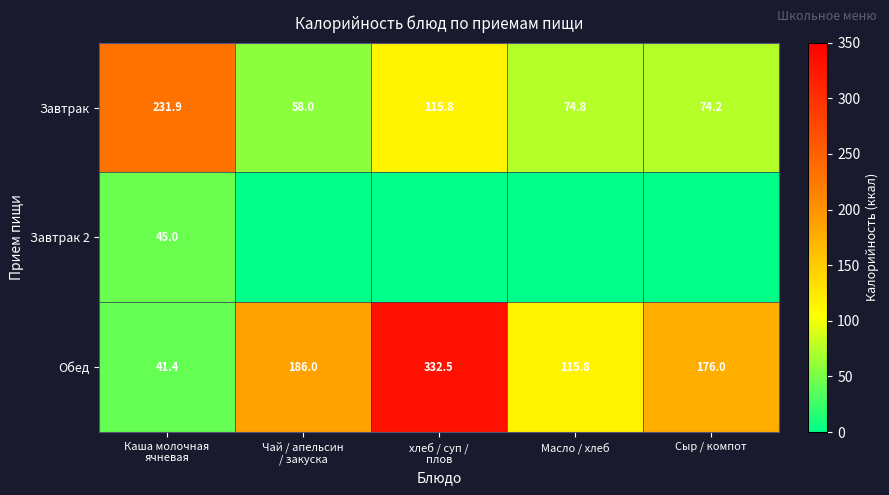

What is the sum of all Завтрак values?

554.7